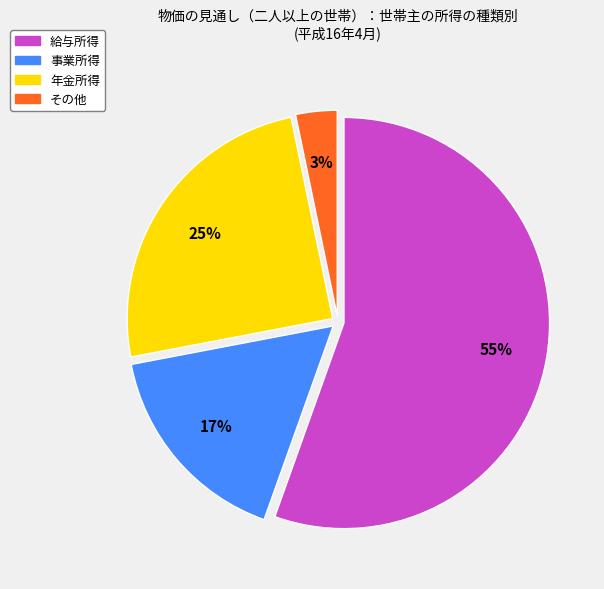

What percentage is the その他 slice, to the nearest percent?

3%